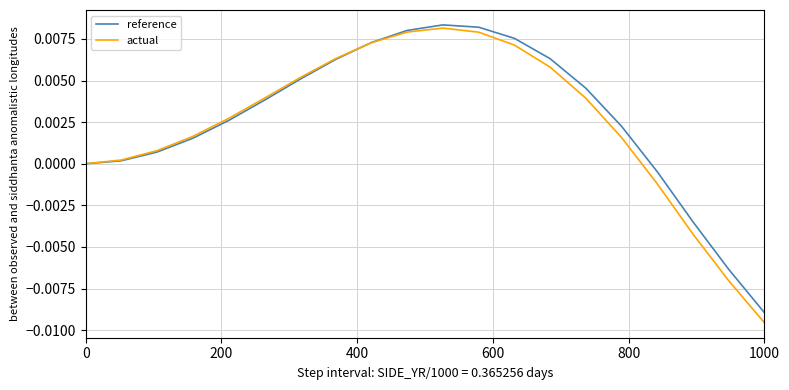

Which series has the widest spread of values?

actual